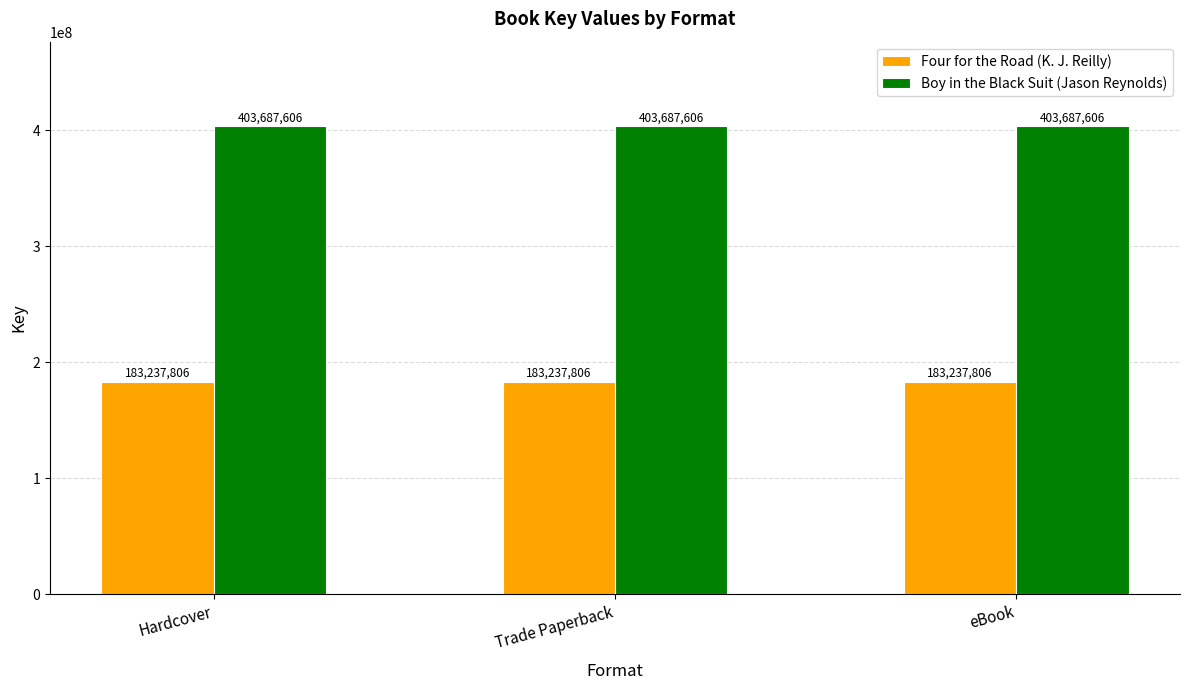

What is the sum of the Four for the Road (K. J. Reilly) values at Hardcover and Trade Paperback?

366475612